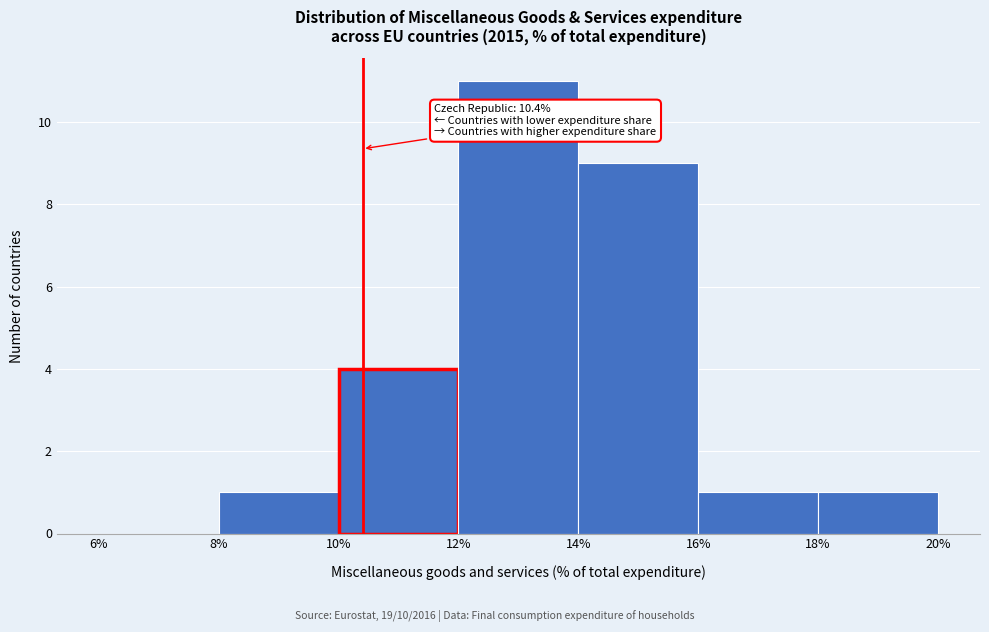

Over which range of the x-axis is the bar tallest?

12% to 14%